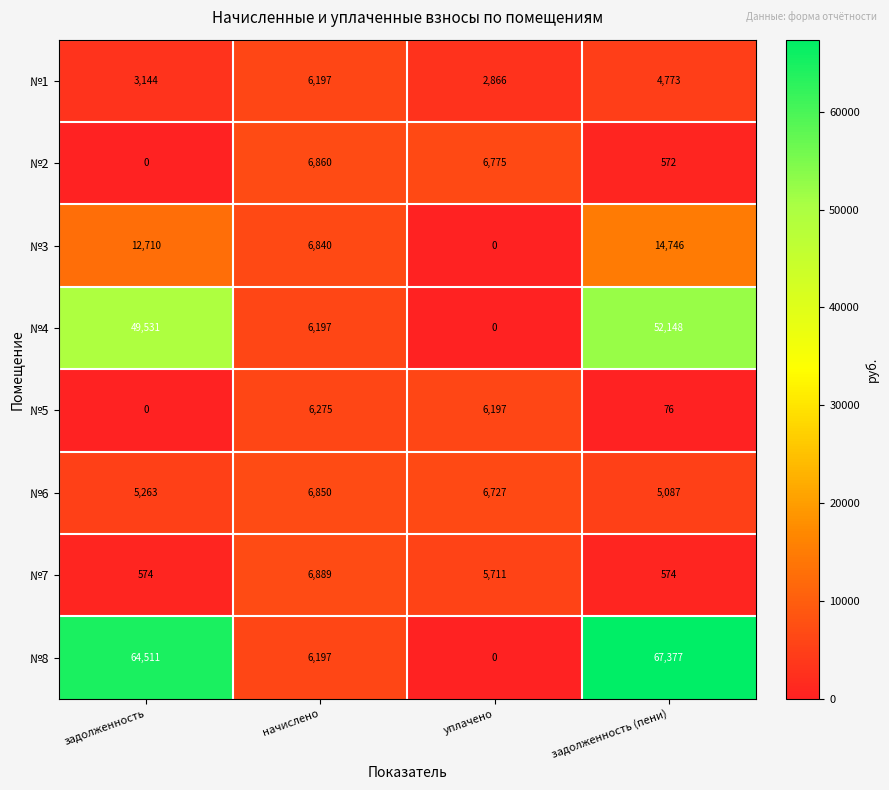

How many values in the №3 series are below 12710?

2